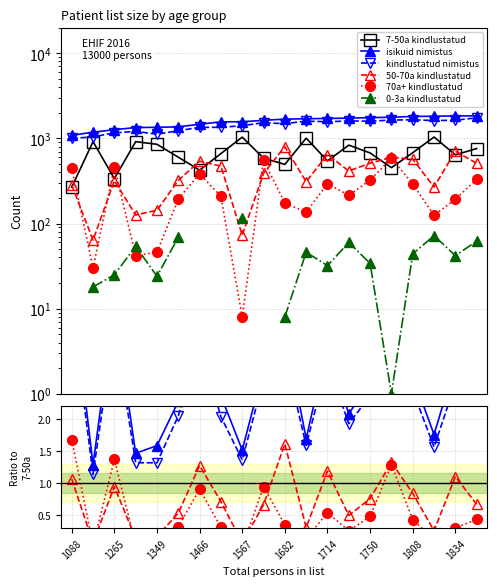

True or false: kindlustatud nimistus and 7-50a kindlustatud cross at least once.

False